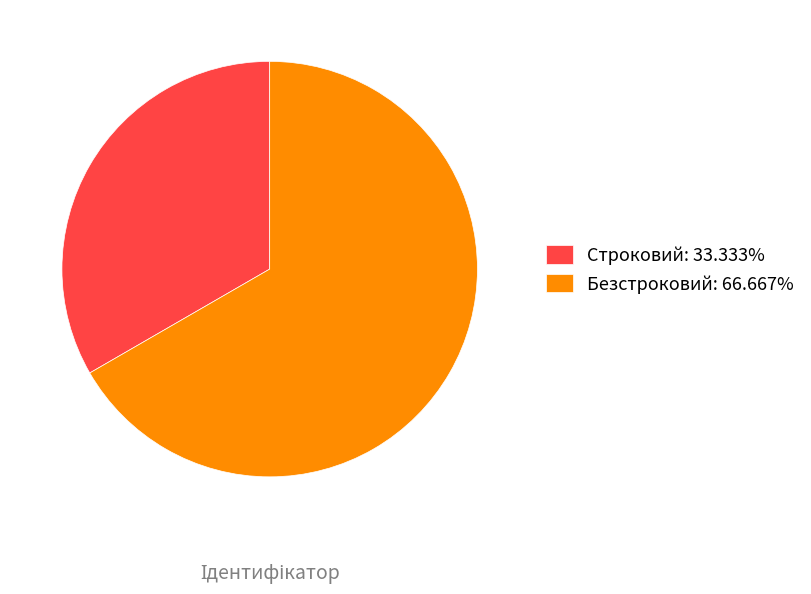

Is Строковий the majority of the pie?

No